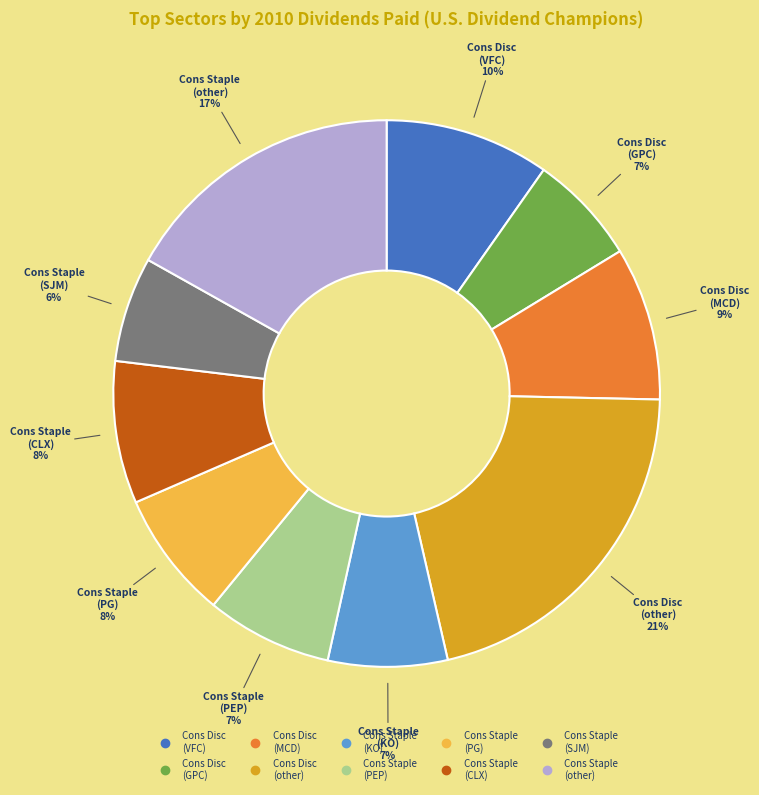

To the nearest percent, what is the average slice percentage?

10%